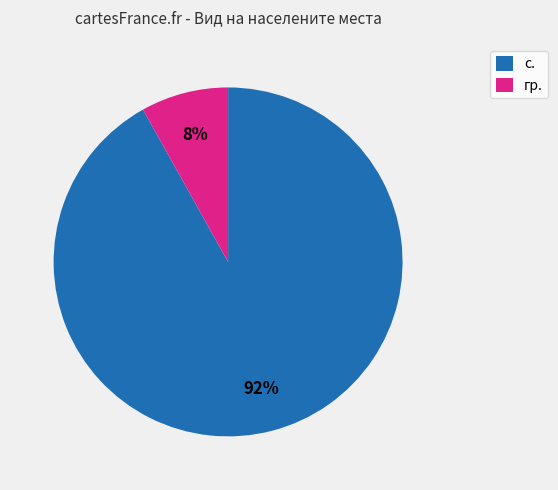

To the nearest percent, what percentage of the pie is гр.?

8%